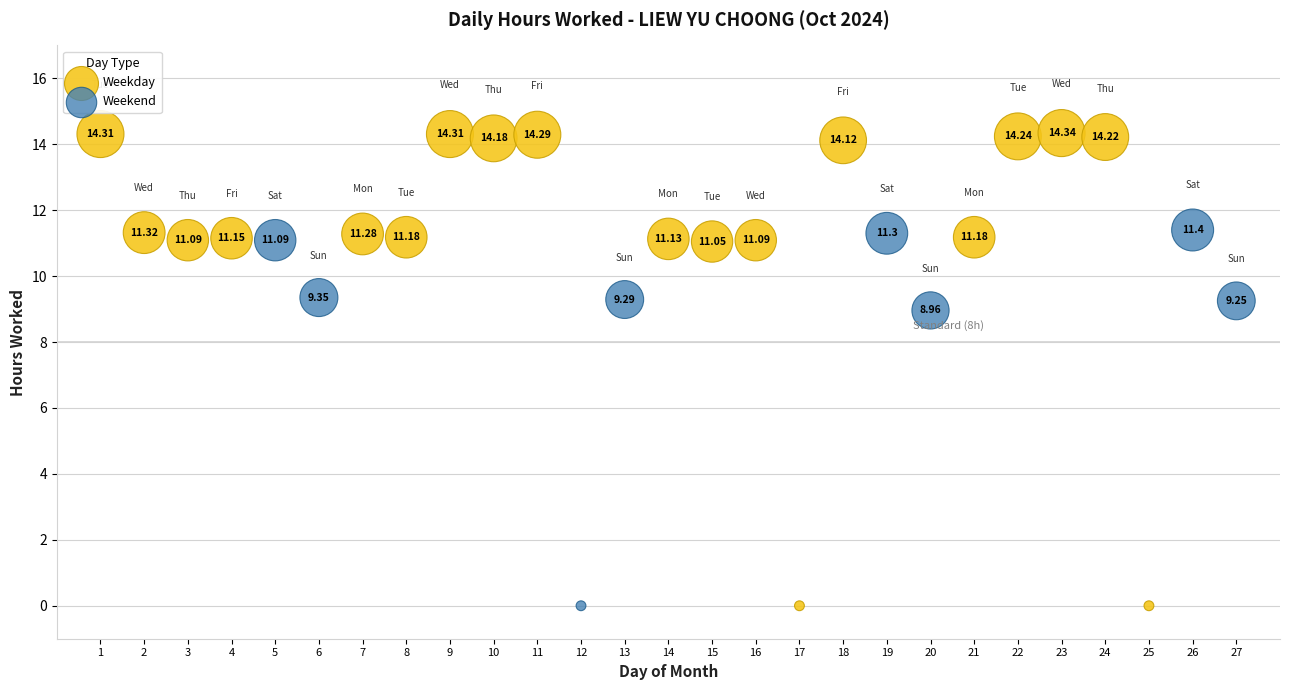

Which series contains the highest Y value?

Weekday